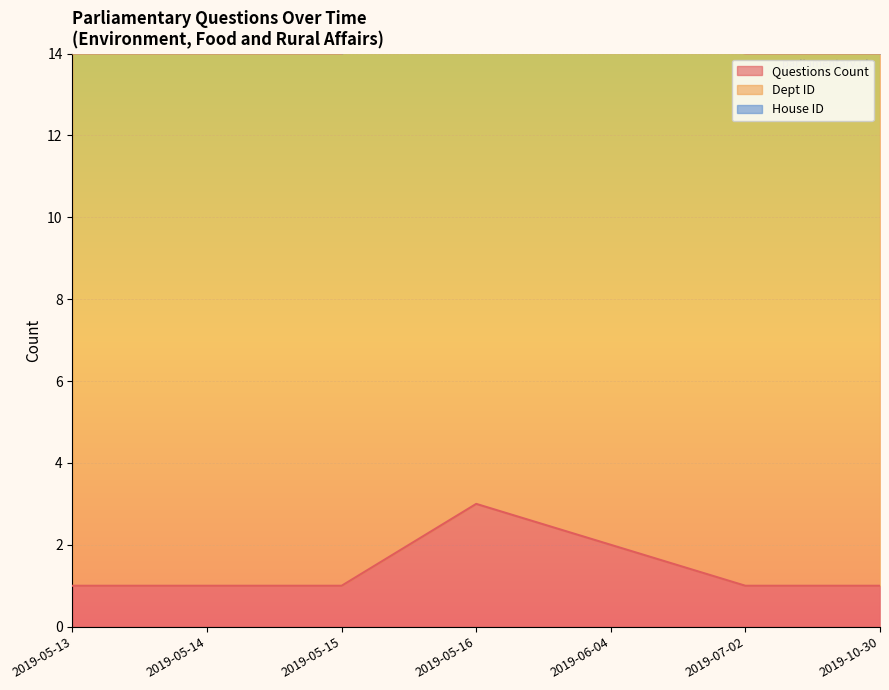

True or false: House ID and Questions Count intersect in this chart.

False